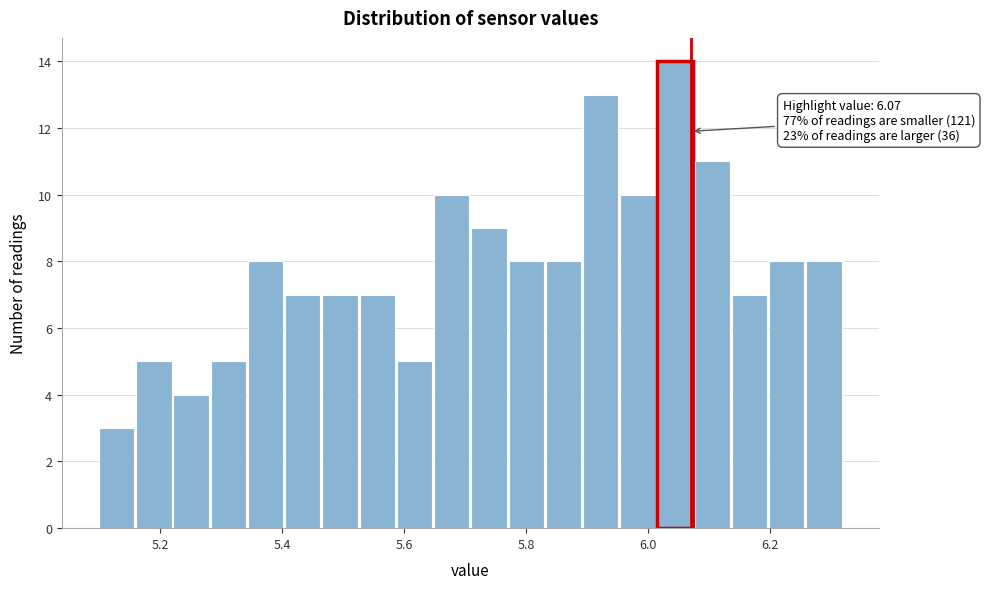

Read against the x-axis, roughly where is the centre of the tallest bar?

6.04